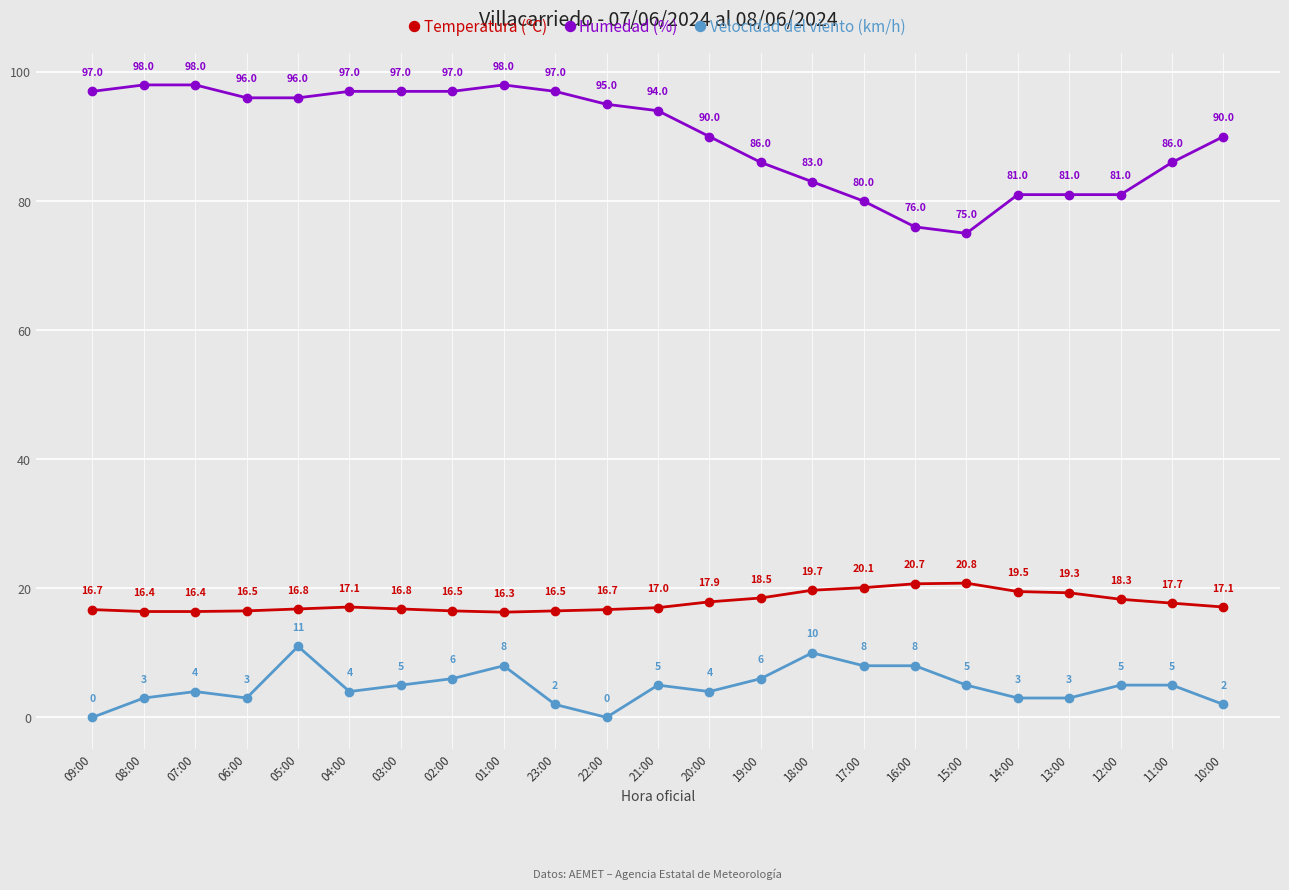

True or false: Velocidad del viento (km/h) and Humedad (%) intersect in this chart.

False